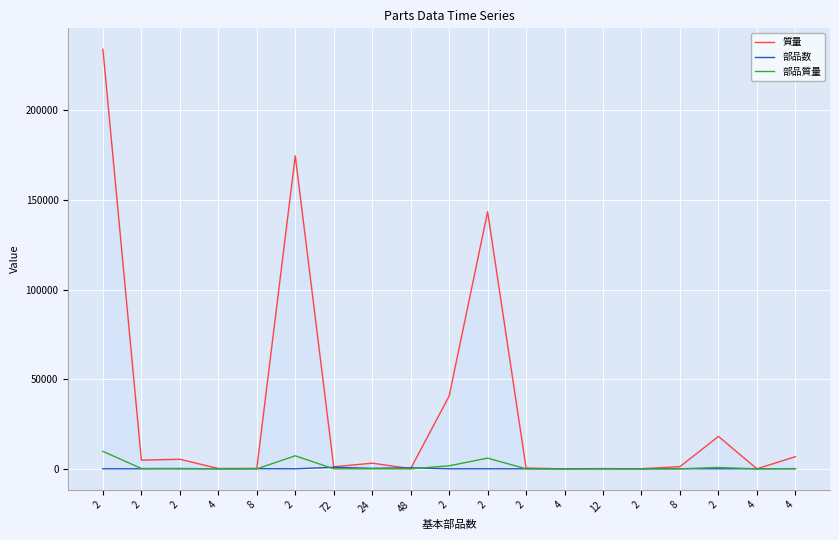

Reading left to right, transcribe all the data shown in this chart.

質量: 234137.3	4862.4	5347.0	189.1	260.2	174708.7	1149.1	3170.9	138.2	40642.3	143541.8	488.4	9.1	77.8	90.2	1250.9	18113.3	20.6	6805.0
部品数: 24.0	24.0	24.0	48.0	96.0	24.0	864.0	288.0	576.0	24.0	24.0	24.0	48.0	144.0	24.0	96.0	24.0	48.0	48.0
部品質量: 9755.7	202.6	222.8	3.9	2.7	7279.5	1.3	11.0	0.2	1693.4	5980.9	20.4	0.2	0.5	3.8	13.0	754.7	0.4	141.8